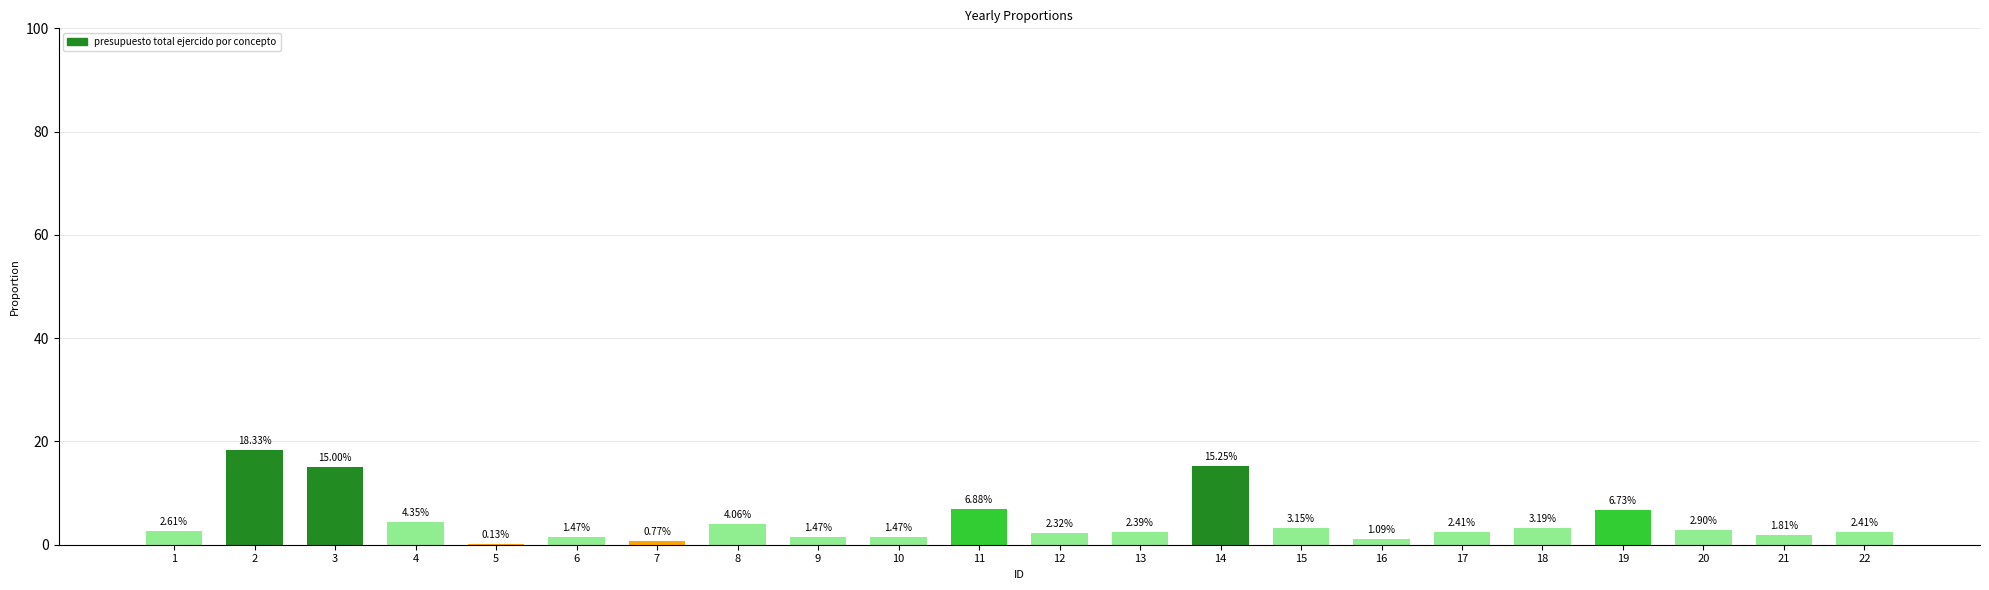

Count the number of data series in this chart.

1